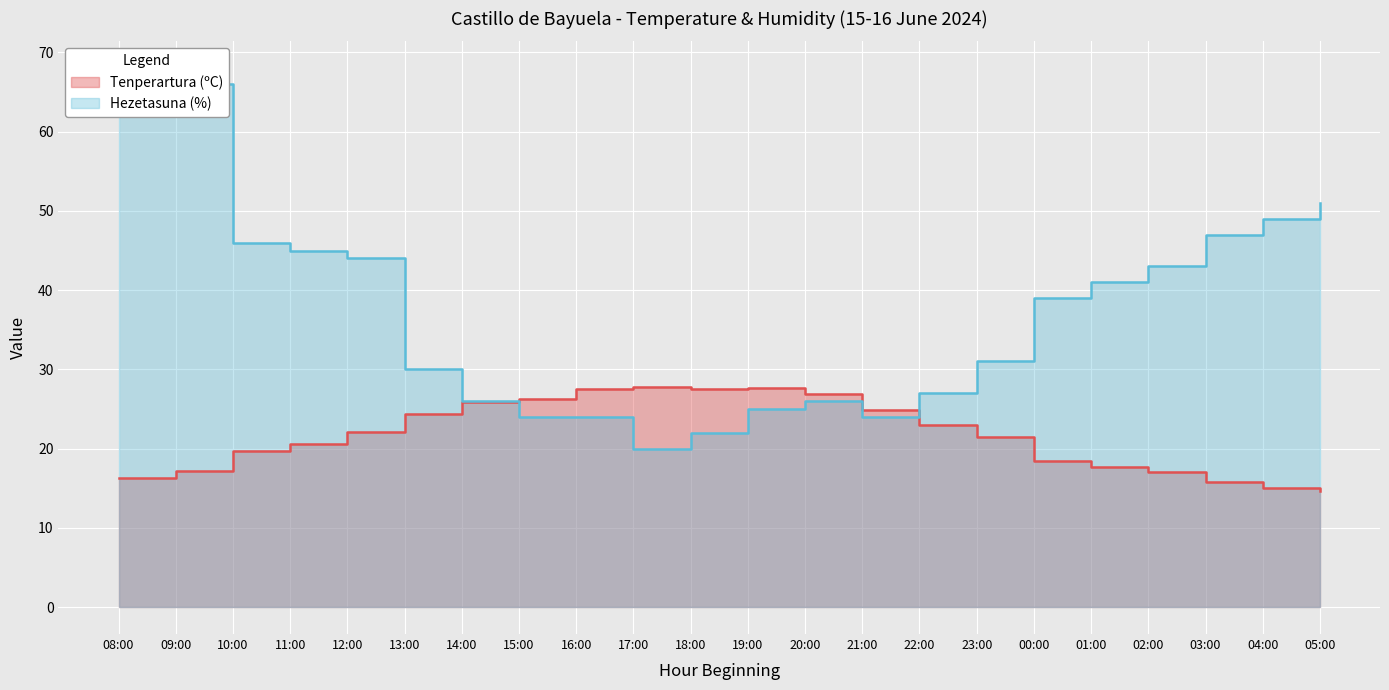

What is the total value across all series at 10:00?

65.7